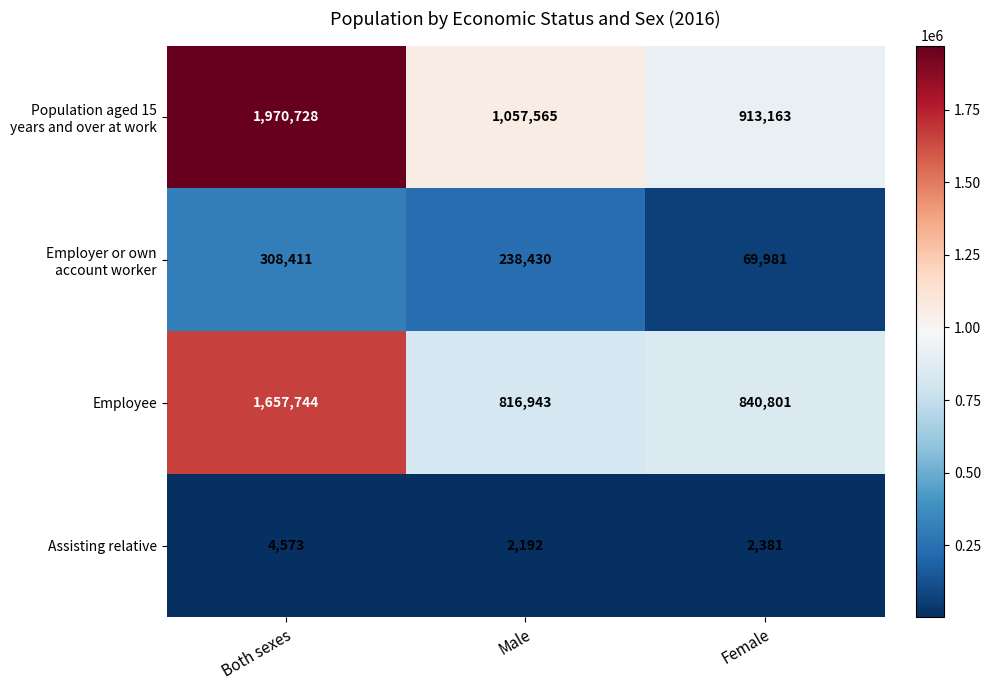

How many distinct data groups are displayed?

4